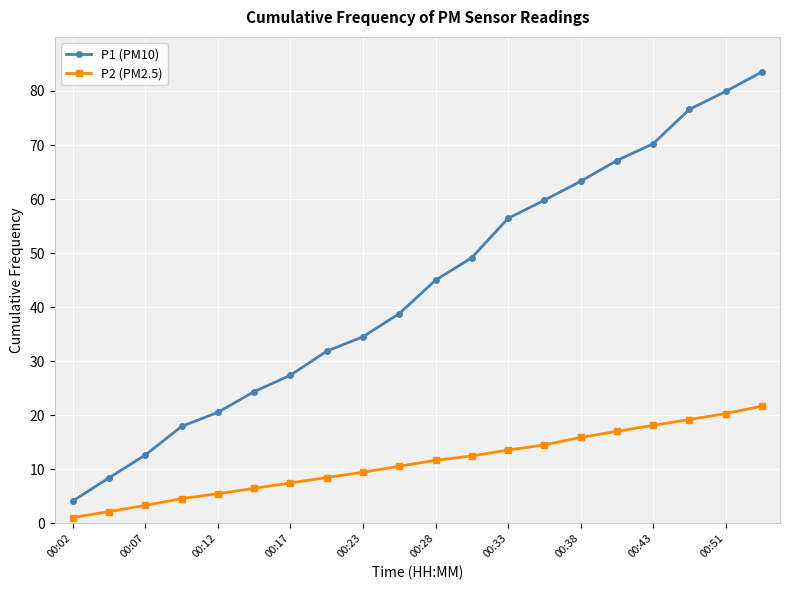

What is the value of the P1 (PM10) point at the 13th from the left?

56.4